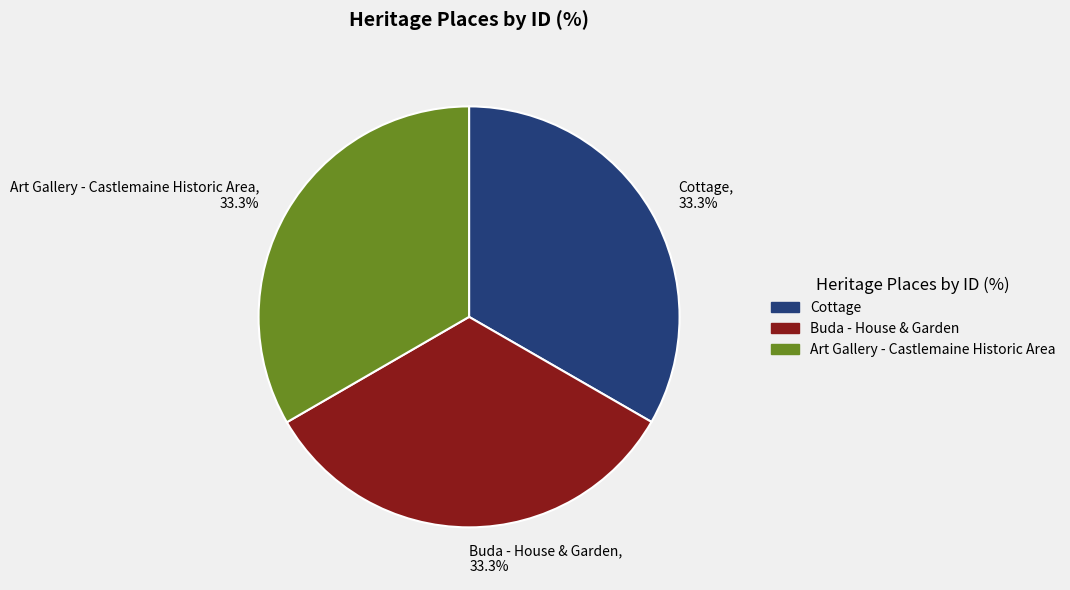

How many slices are in this pie chart?

3